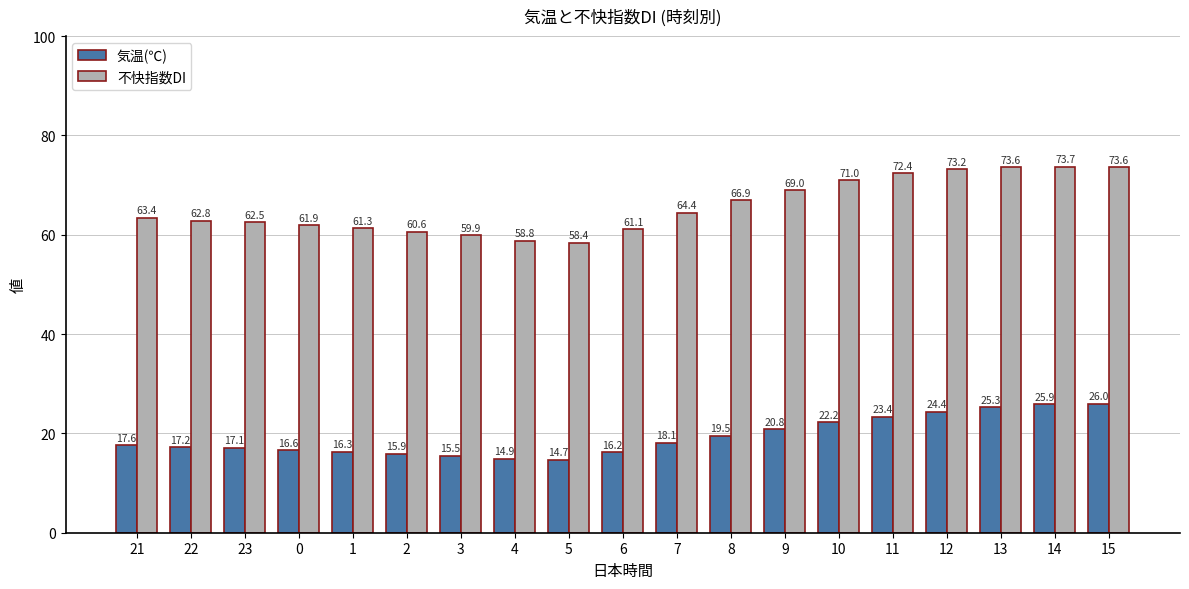

What is the sum of the 気温(℃) values at 6 and 0?

32.8